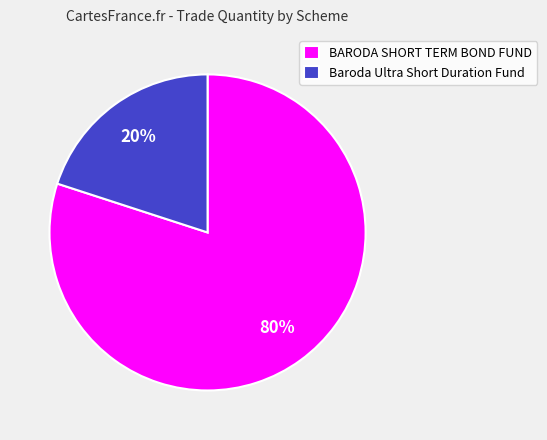

How many segments does this pie chart have?

2